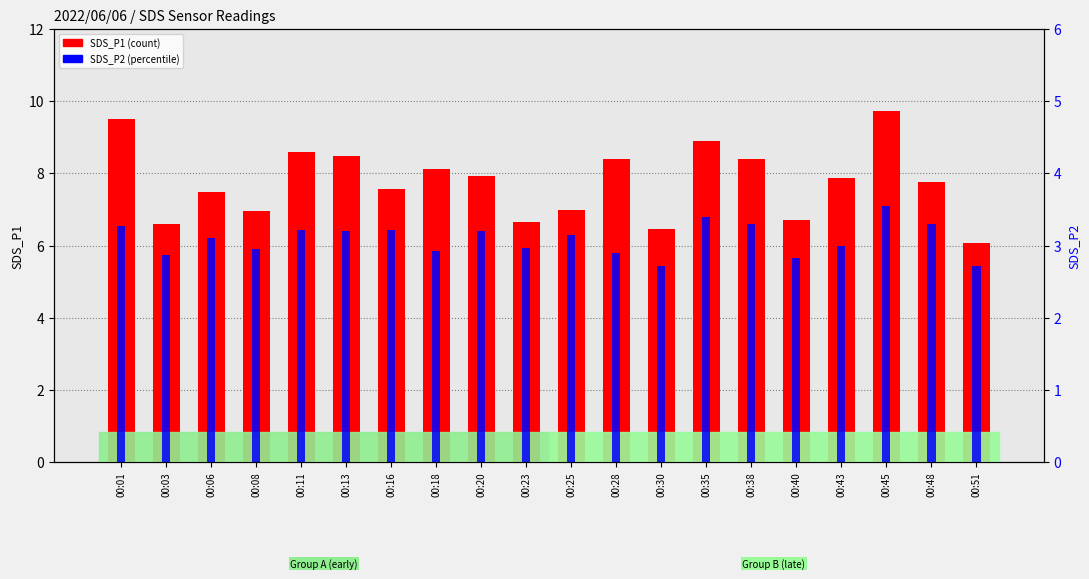

True or false: SDS_P1 has a value of 3.6 at 00:08.

False